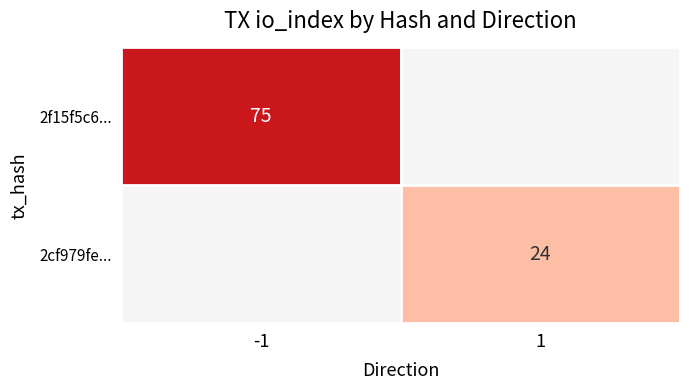

Is it true that 2cf979fe... equals 15 at 1?

False